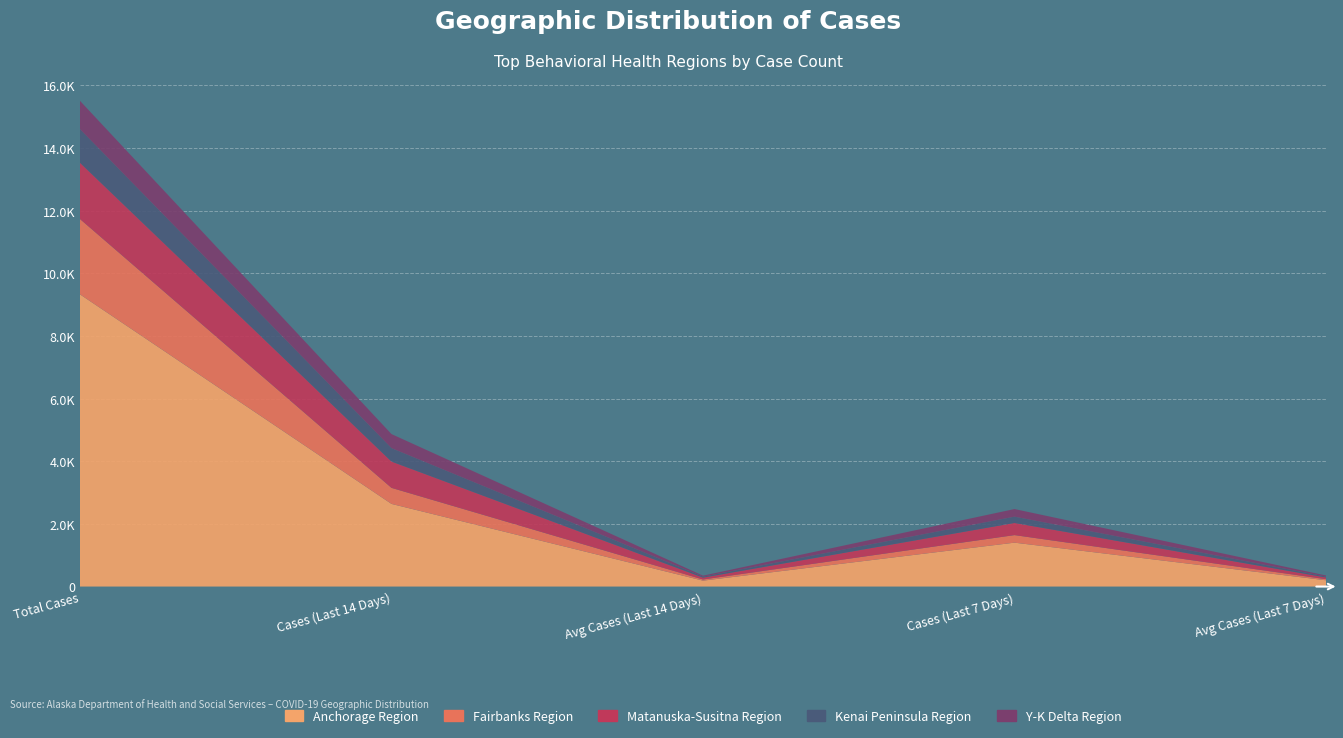

Reading right to left, extract all data points from this chart.

Anchorage Region: 200.1	1401.0	188.4	2638.0	9326.0
Fairbanks Region: 34.4	241.0	36.6	512.0	2405.0
Matanuska-Susitna Region: 55.4	388.0	60.0	840.0	1796.0
Kenai Peninsula Region: 28.6	200.0	30.5	427.0	1070.0
Y-K Delta Region: 34.9	244.0	32.1	450.0	907.0